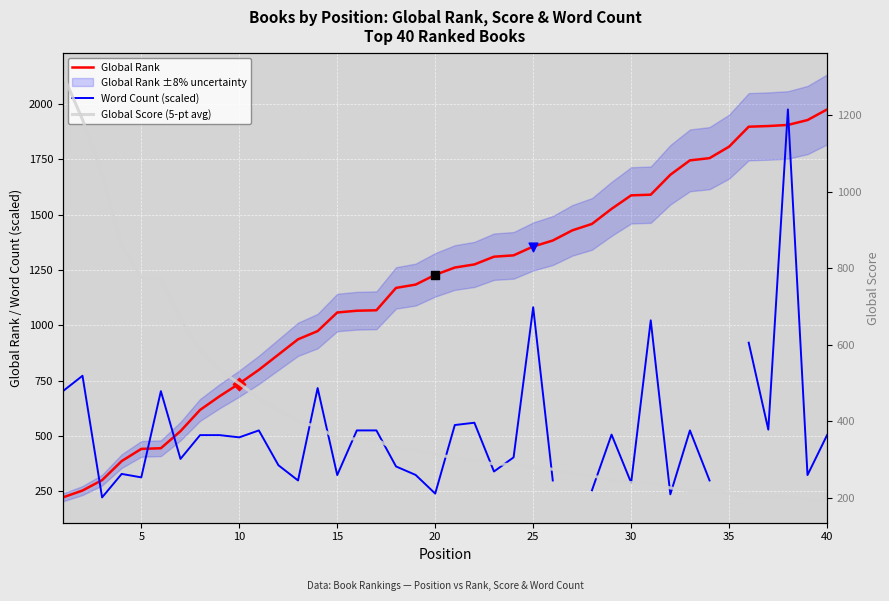

Which series contains the lowest Y value?

Global Score (5-pt avg)